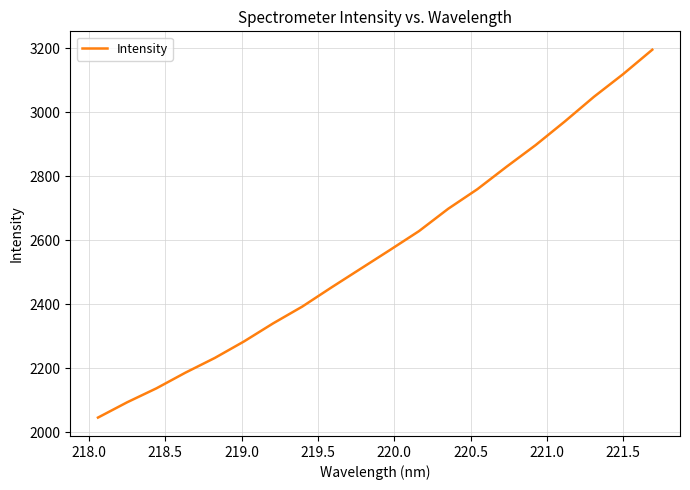

What is the difference between the maximum and minimum values?

1150.1